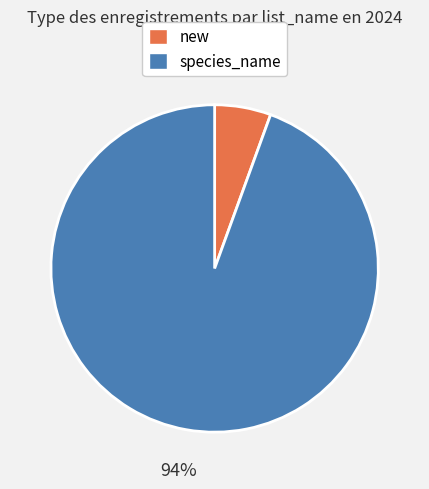

Which slice is the smallest?

new